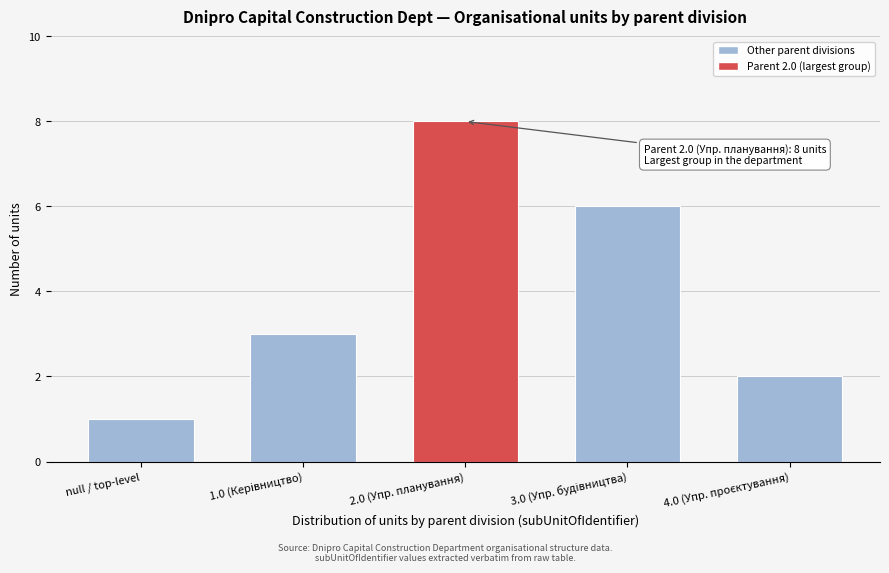

Reading left to right, what are all the values shown in this chart?

1	3	8	6	2